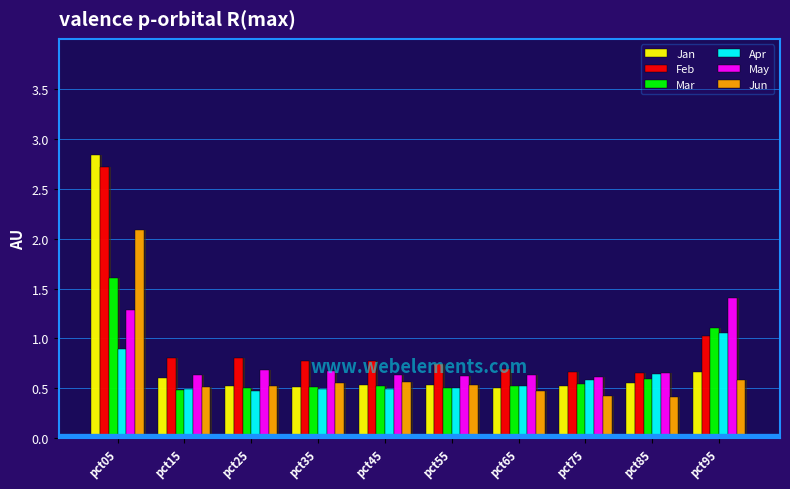

Is it true that Apr equals 0.5 at pct65?

True